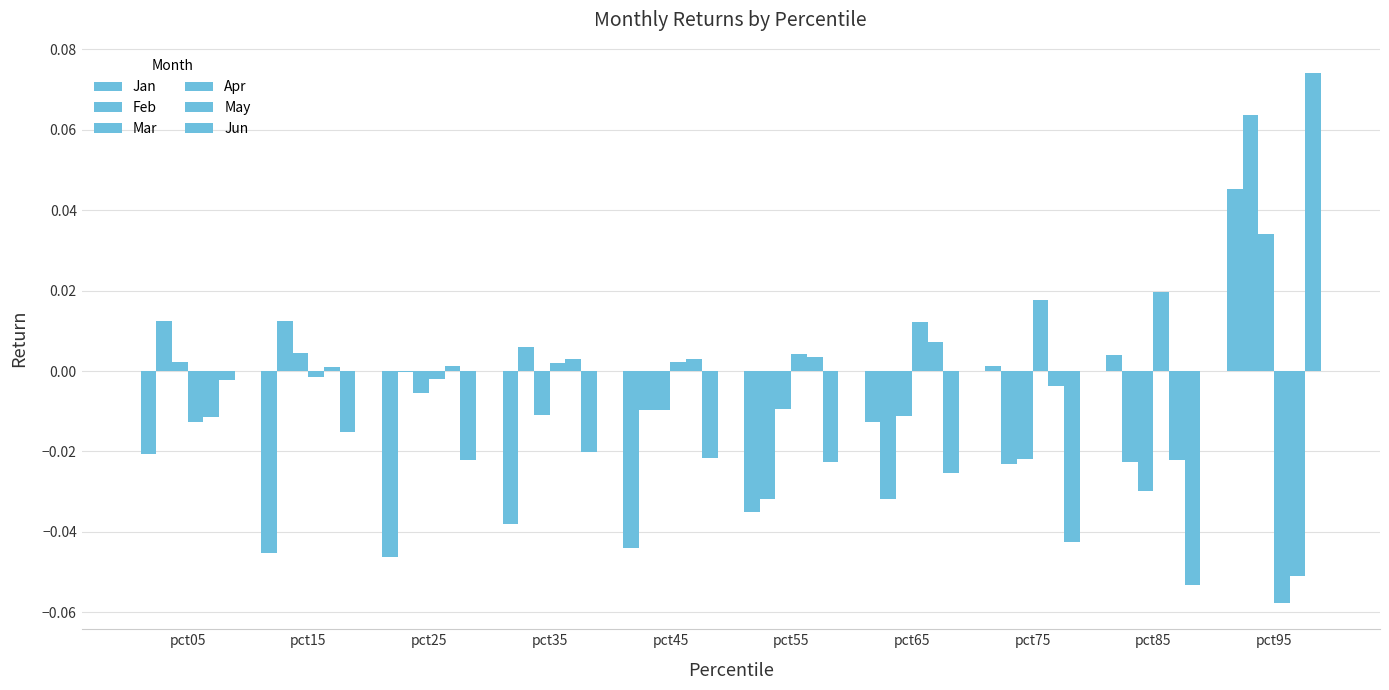

How many values in the Mar series exceed 0?

3